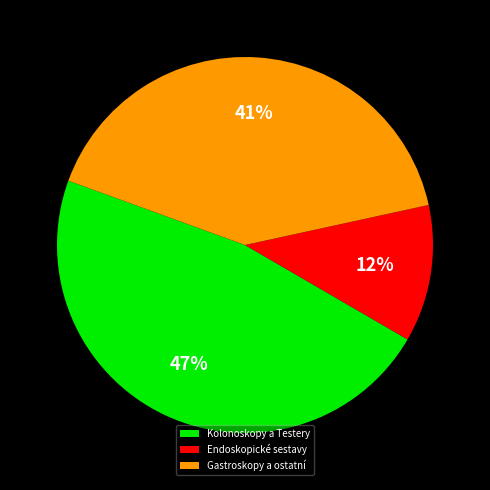

Is the sum of Gastroskopy a ostatní and Endoskopické sestavy greater than half?

Yes